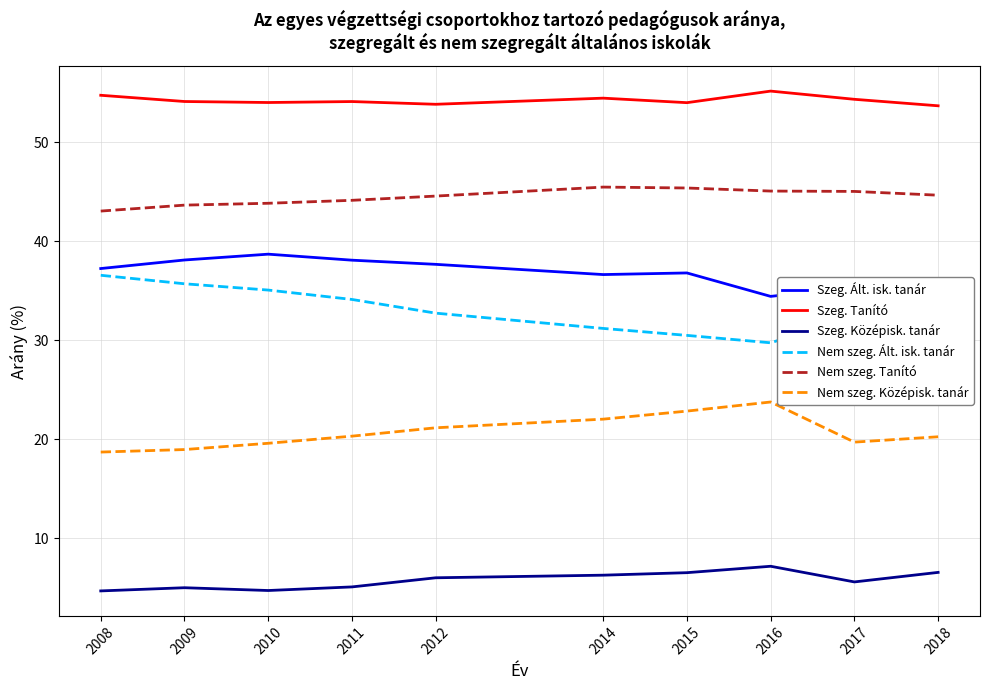

At which category is the sum across all series the highest?

2014